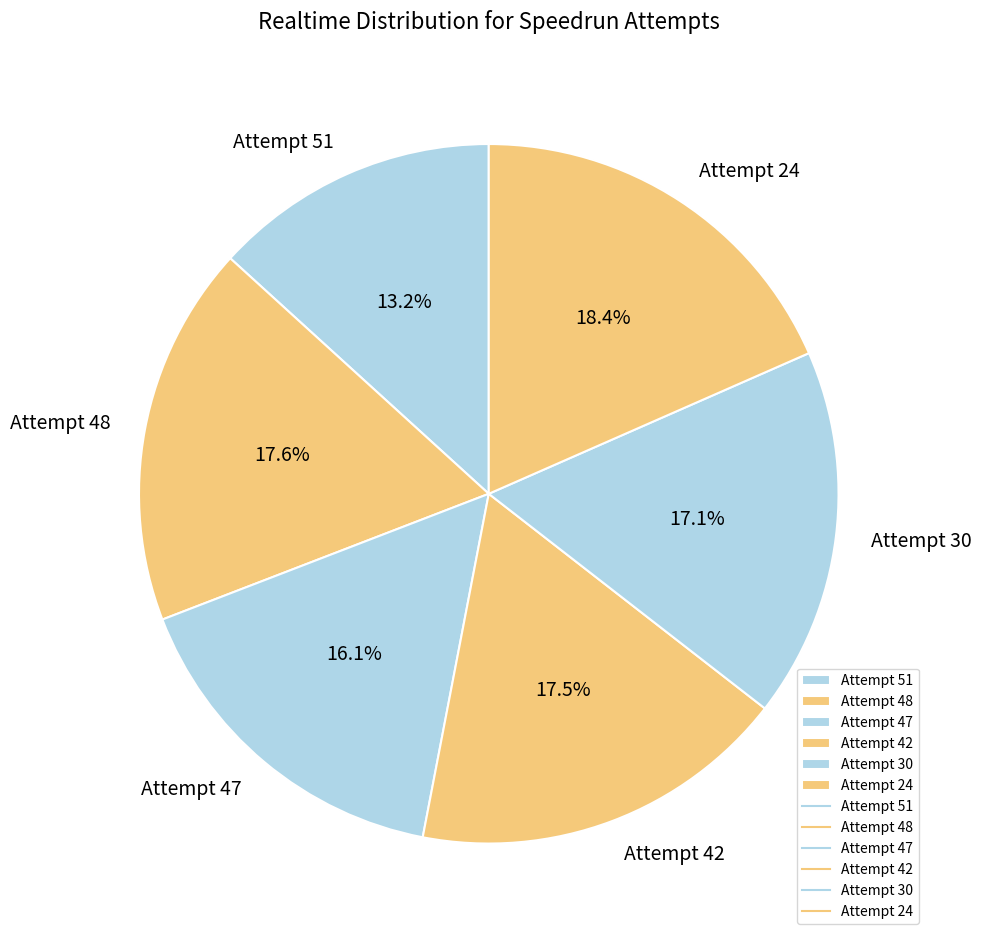

Does Attempt 30 account for over 50% of the chart?

No